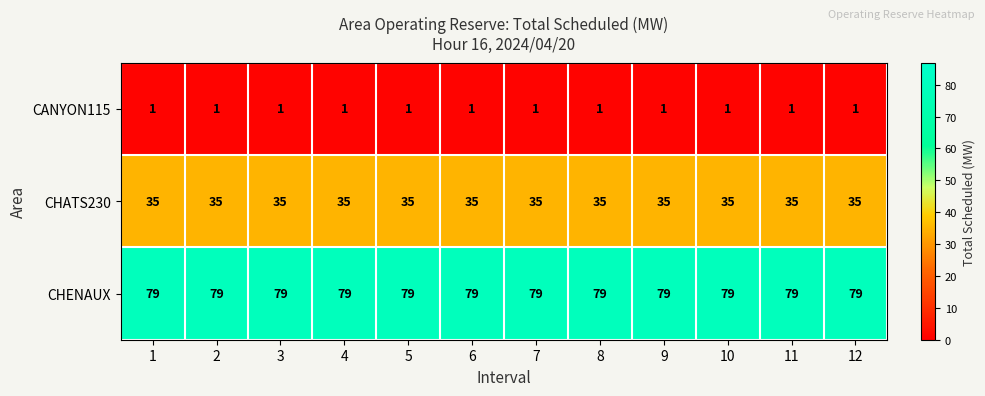

At 2, list the series in order from smallest to largest.

CANYON115, CHATS230, CHENAUX